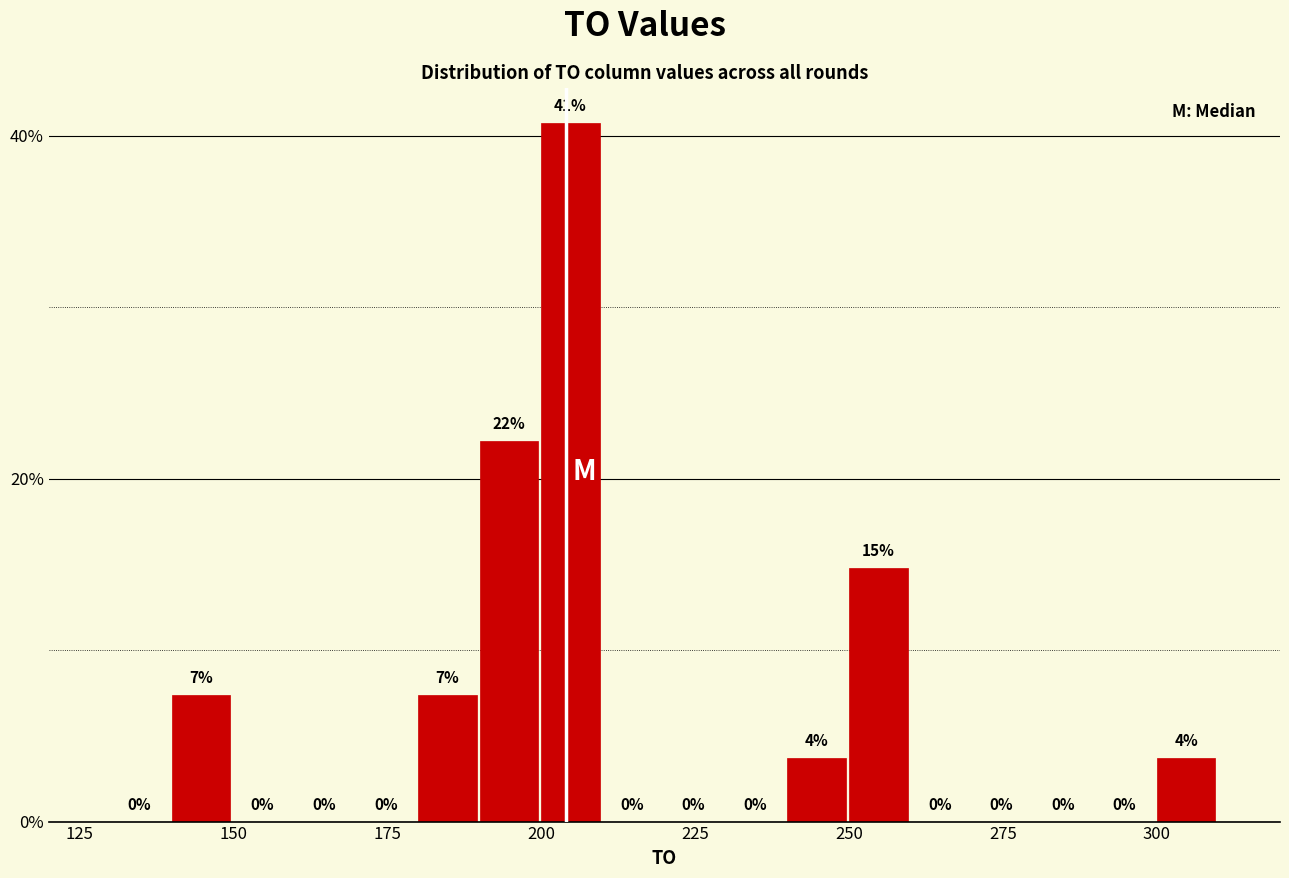

Read against the x-axis, roughly where is the centre of the tallest bar?

205